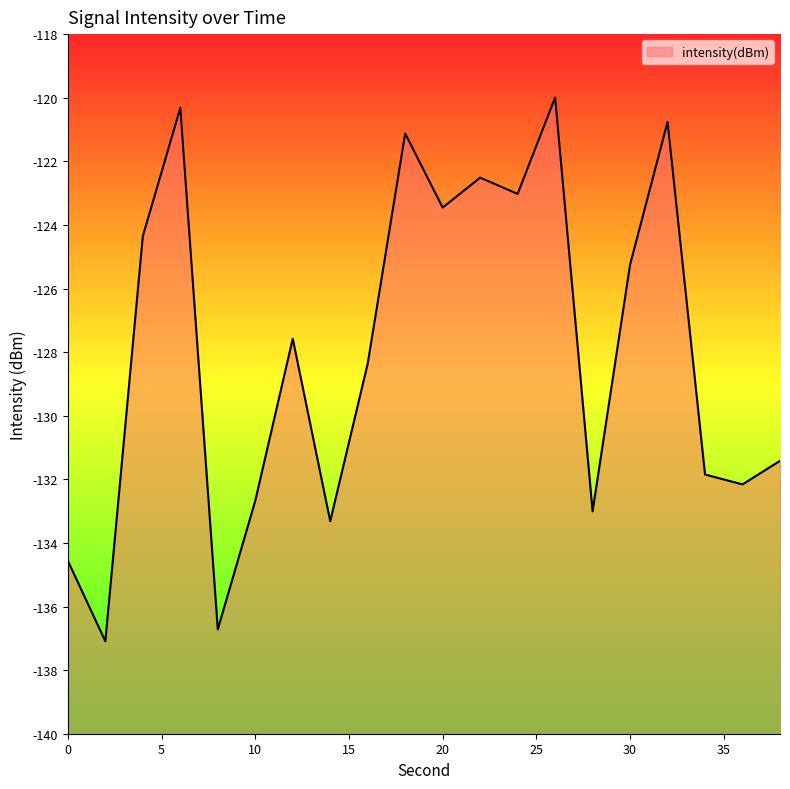

Reading right to left, list all the values displayed in this chart.

38=-131.4	36=-132.2	34=-131.8	32=-120.8	30=-125.2	28=-133.0	26=-120.0	24=-123.0	22=-122.5	20=-123.5	18=-121.1	16=-128.4	14=-133.3	12=-127.6	10=-132.7	8=-136.7	6=-120.3	4=-124.4	2=-137.1	0=-134.6